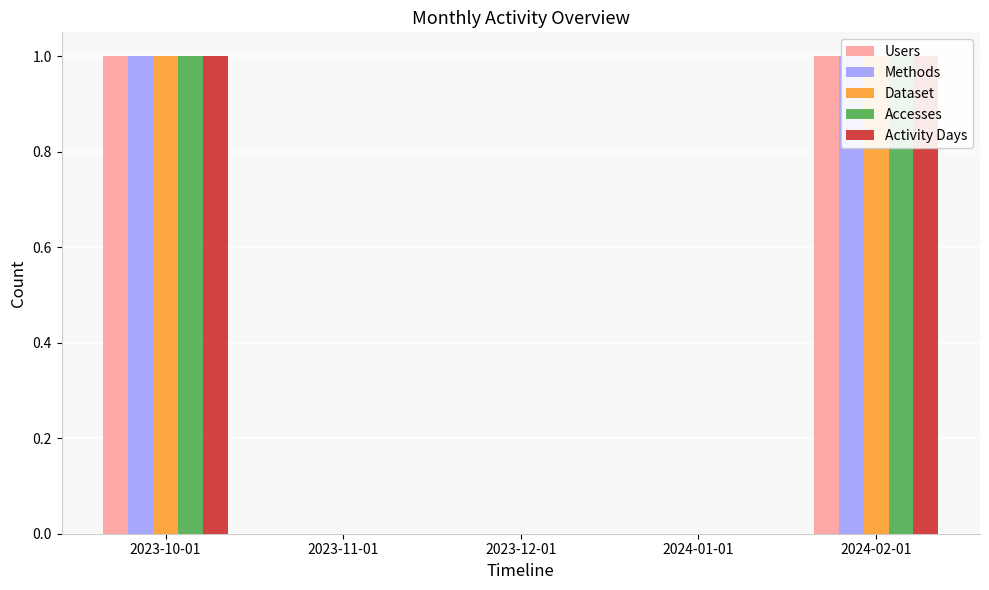

What is the sum of all Activity Days values?

2